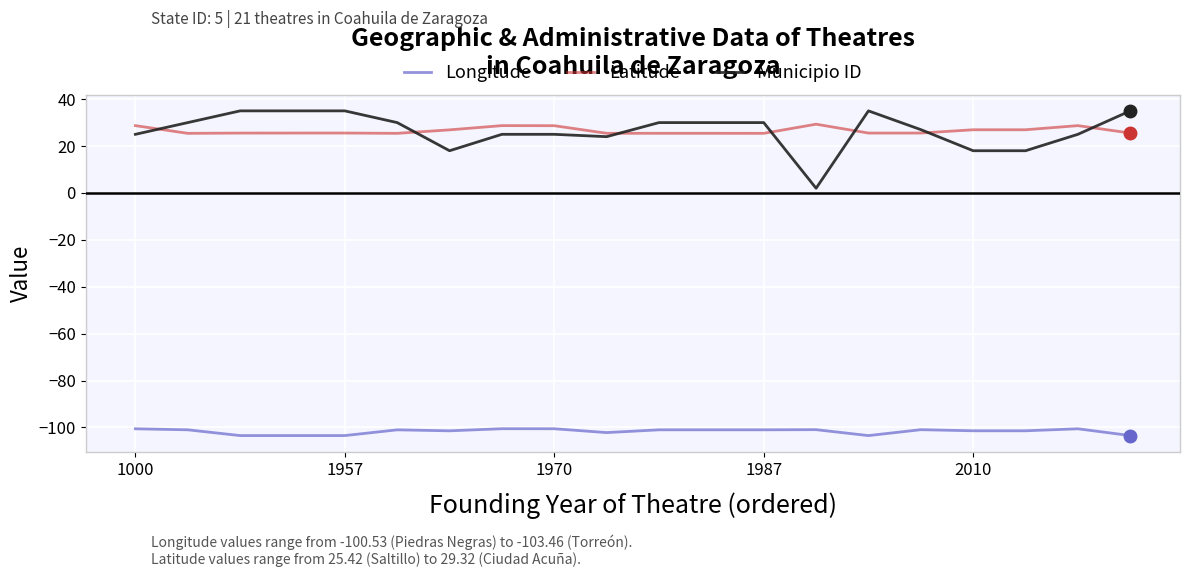

What is the smallest value displayed?

-103.5